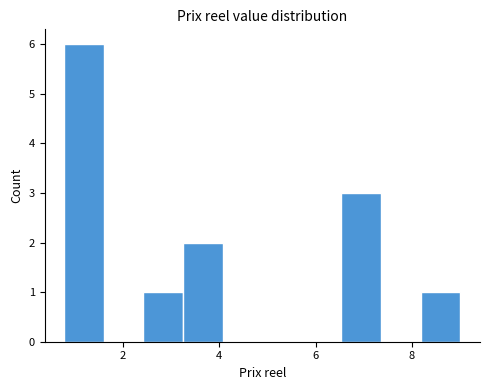

What is the height of the bar covering 3.2 to 4.0 on the x-axis? Neither the bar edges nor the heights are printed on the chart, so give them approximately, as read against the axes.

2